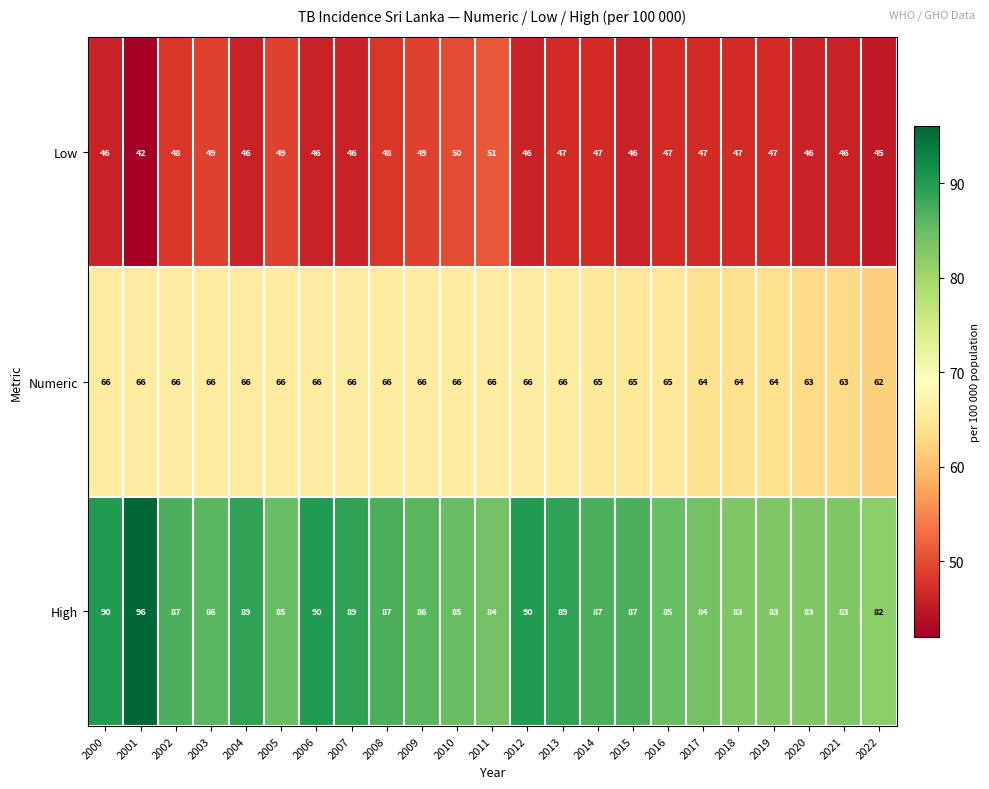

How many categories are shown in the chart?

23